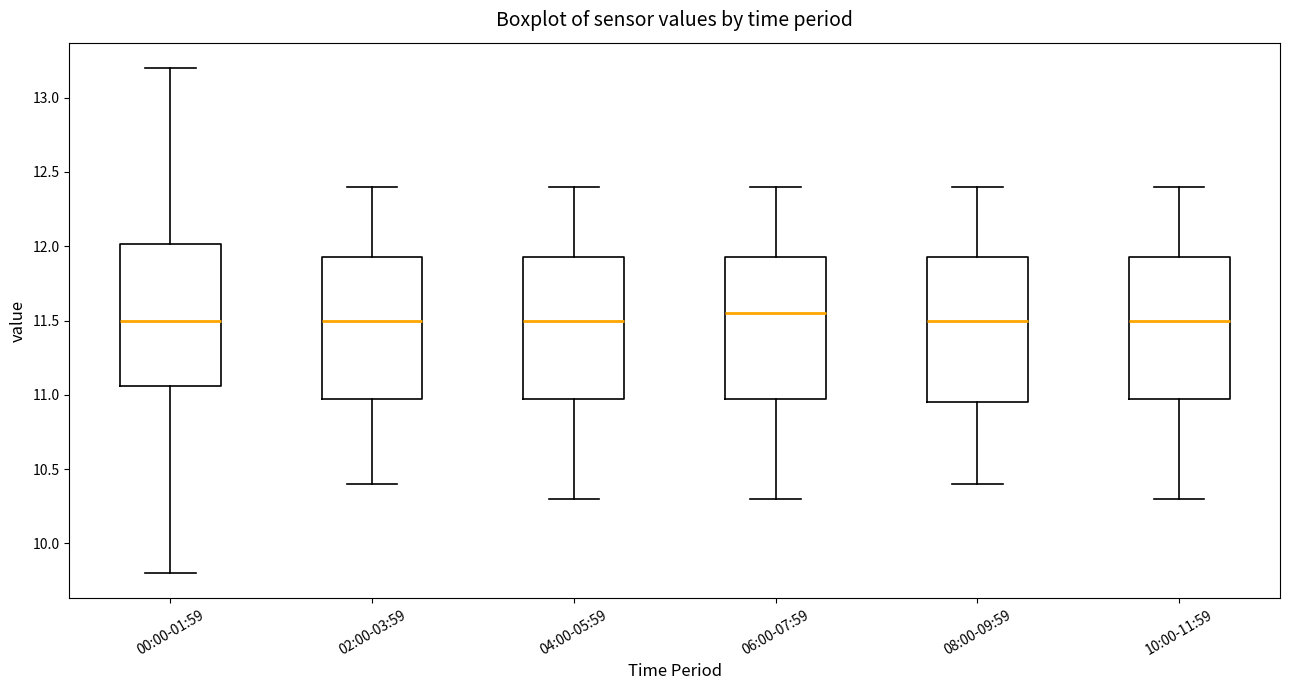

Reading left to right, transcribe this box plot: for each box, give where its median line is, the range the box spans, and where its two whiskers end, as read against the y-axis. The values are not printed on the chart, so give them approximately, as read against the axis.

00:00-01:59: median 11.50, box 11.05 to 12.00, whiskers 9.80 to 13.20
02:00-03:59: median 11.50, box 11.00 to 11.95, whiskers 10.40 to 12.40
04:00-05:59: median 11.50, box 11.00 to 11.95, whiskers 10.30 to 12.40
06:00-07:59: median 11.55, box 11.00 to 11.95, whiskers 10.30 to 12.40
08:00-09:59: median 11.50, box 10.95 to 11.95, whiskers 10.40 to 12.40
10:00-11:59: median 11.50, box 11.00 to 11.95, whiskers 10.30 to 12.40